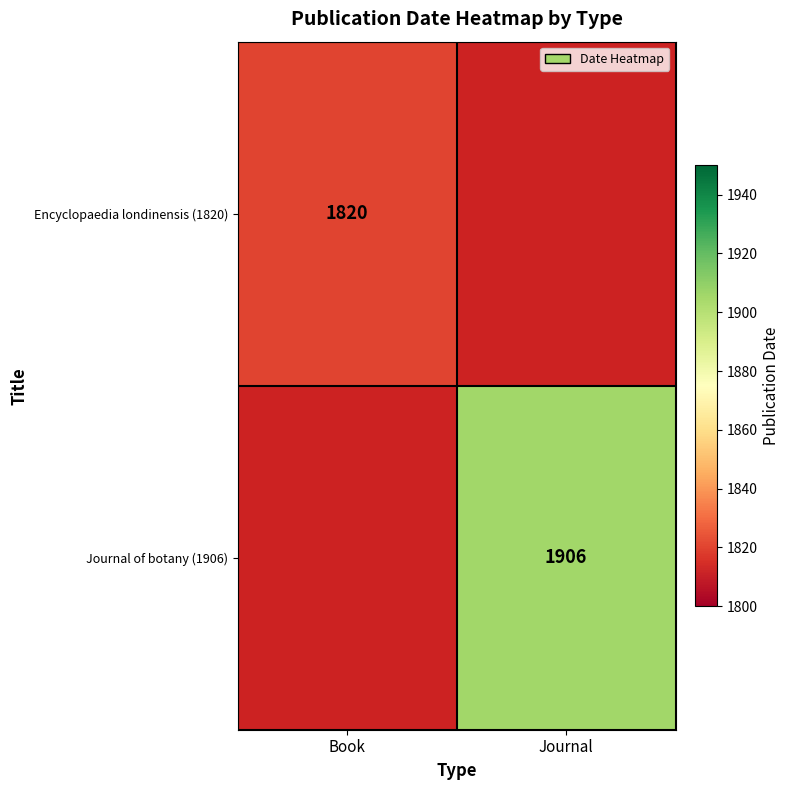

At how many categories does at least one series exceed 1867?

1